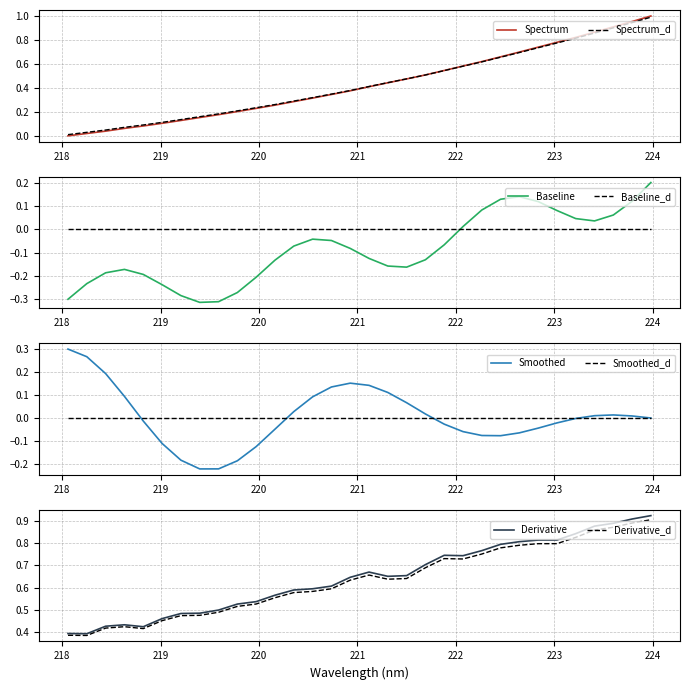

What is the greatest value displayed?

1.0